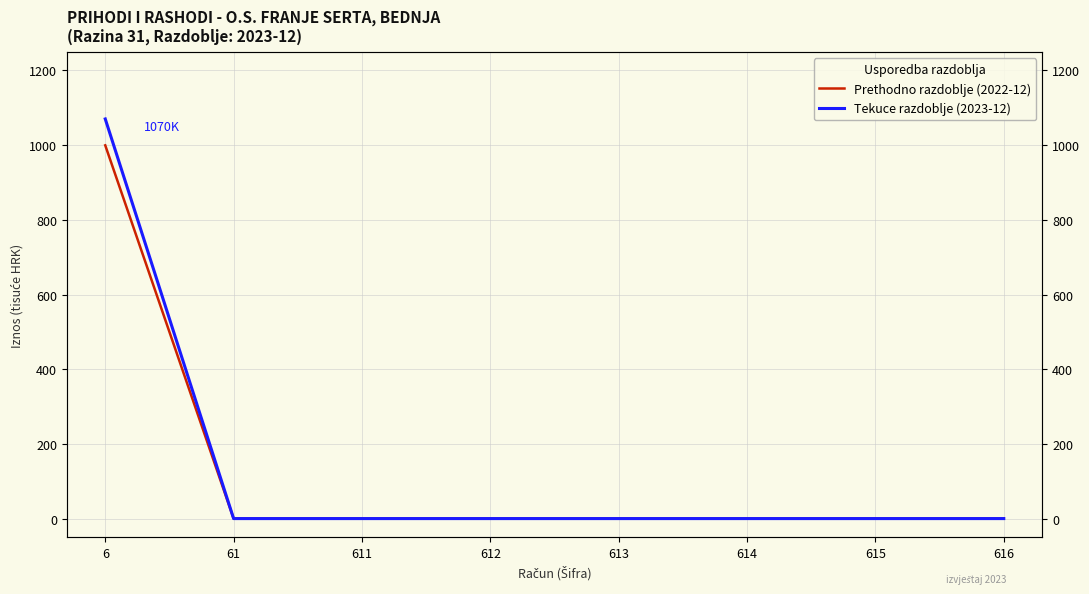

What is the average value of the Prethodno razdoblje (2022-12) series?

124.9